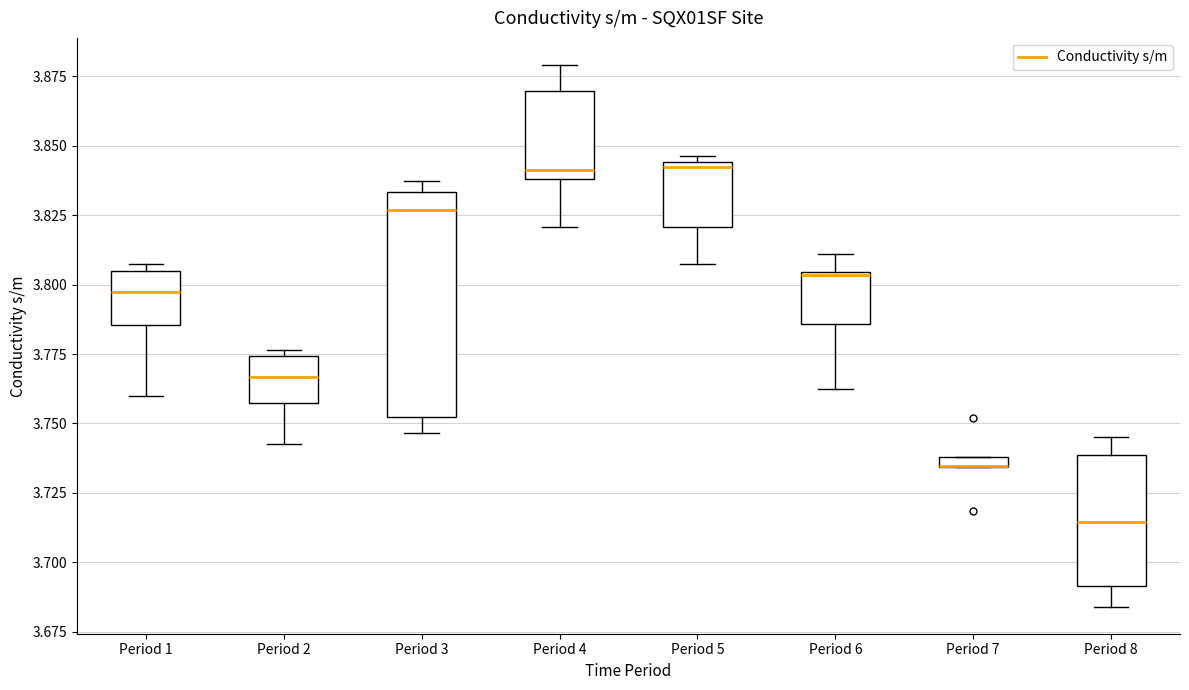

Where does the lower whisker of the box for Period 3 end on the y-axis? The values are not printed on the chart, so give them approximately, as read against the axis.

3.745